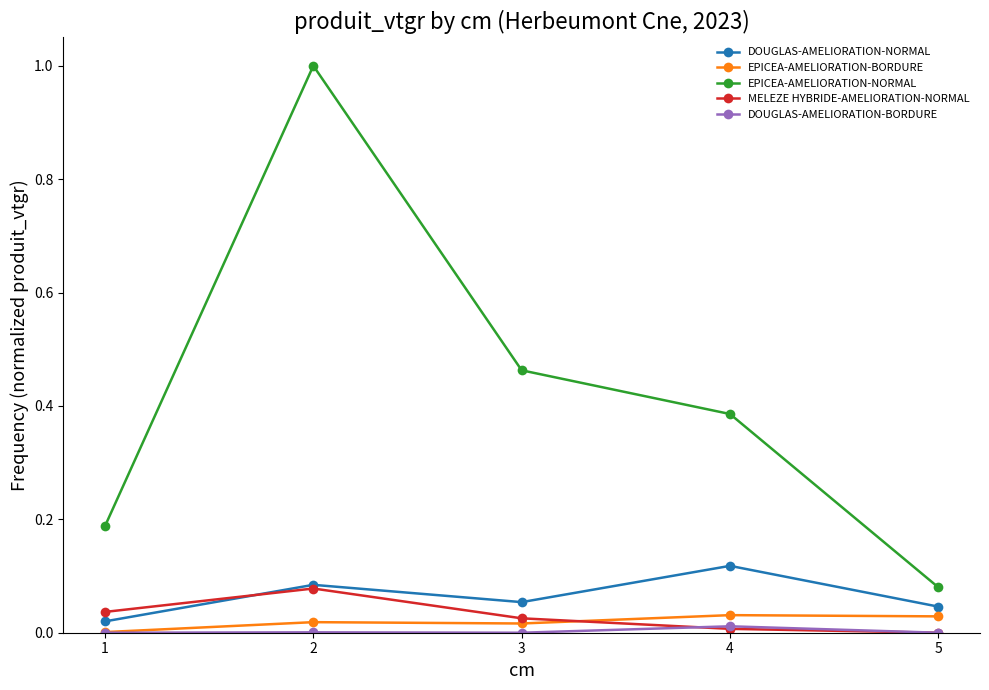

True or false: EPICEA-AMELIORATION-NORMAL and DOUGLAS-AMELIORATION-BORDURE intersect in this chart.

False